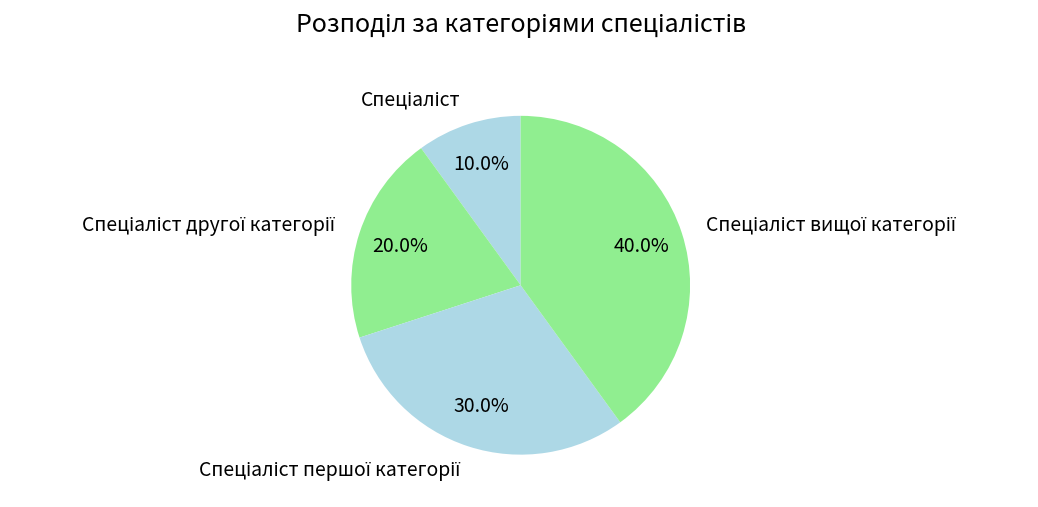

Does any single category account for the majority?

No